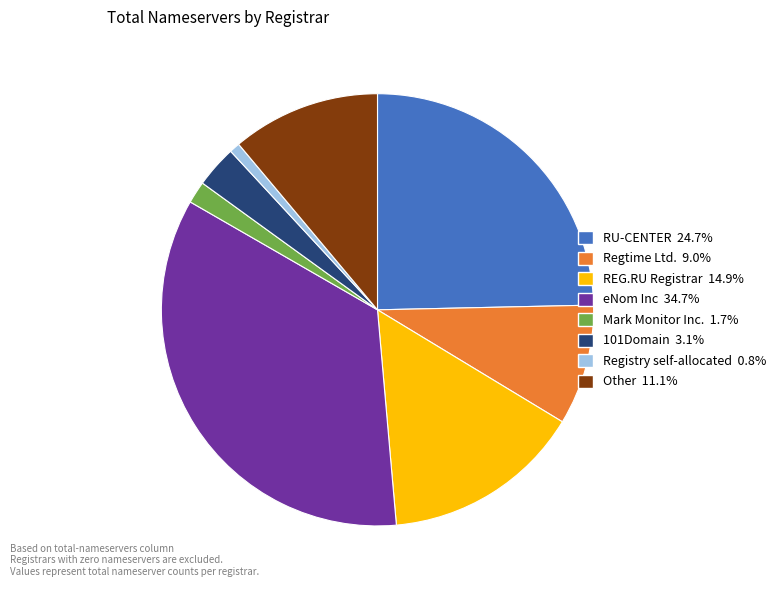

Rank the categories by value from lowest to highest.

Registry self-allocated, Mark Monitor Inc., 101Domain, Regtime Ltd., Other, REG.RU Registrar, RU-CENTER, eNom Inc